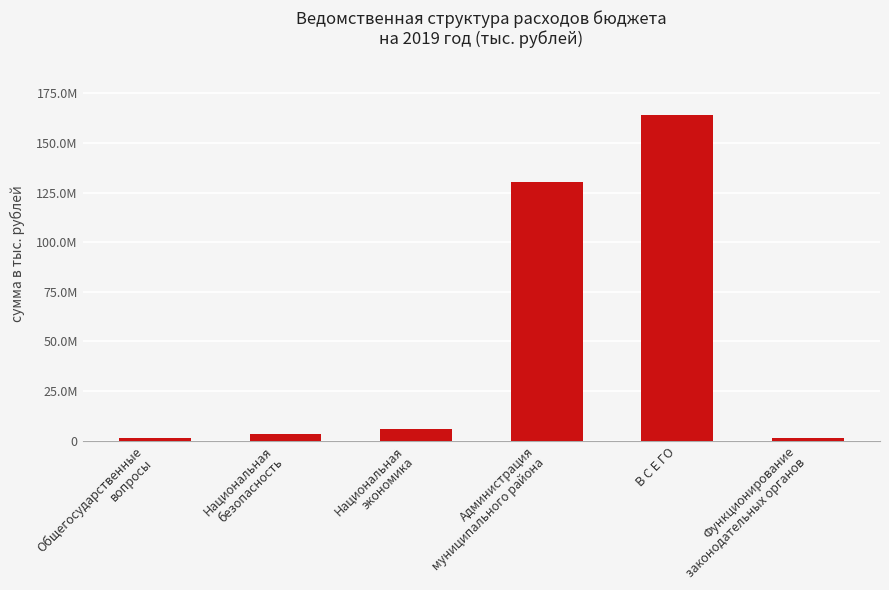

Between Функционирование
законодательных органов and Национальная
безопасность, which is larger?

Национальная
безопасность